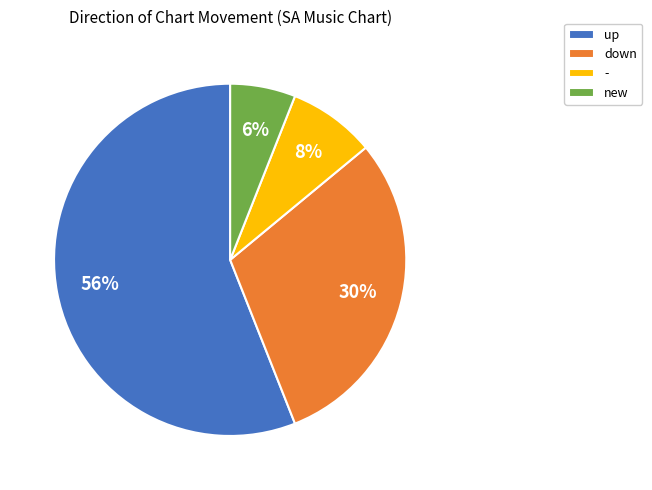

What is the smallest slice in the pie chart?

new